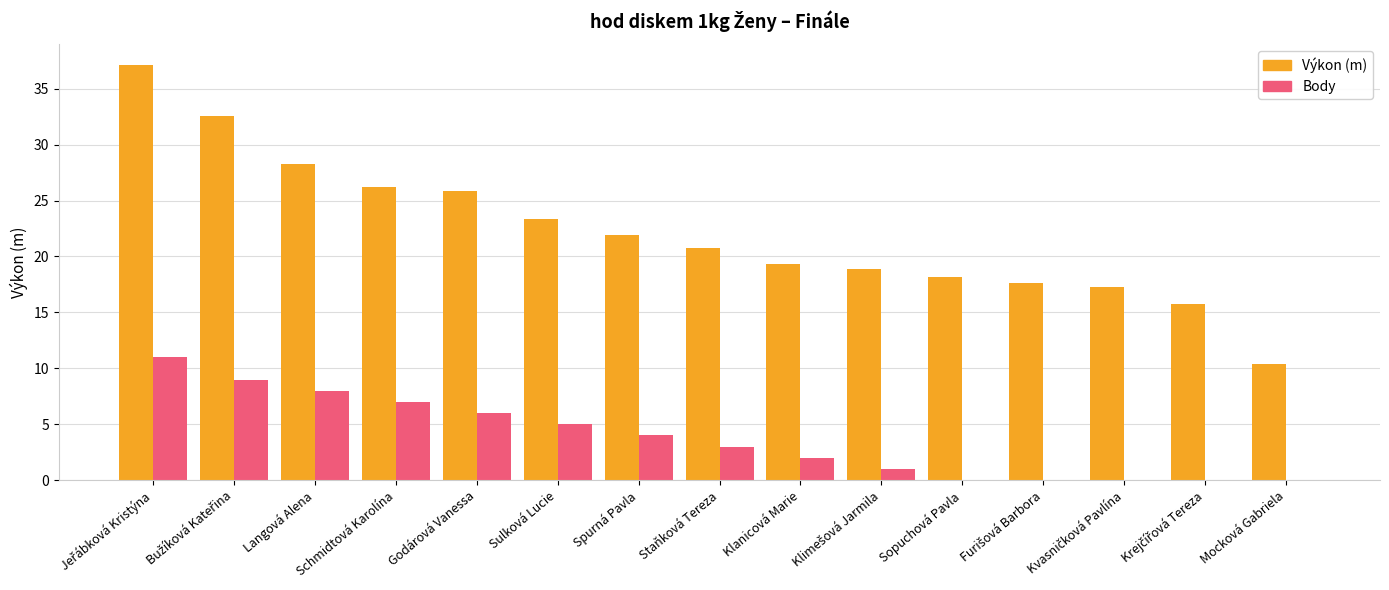

The value of Body at Sopuchová Pavla is 3.4. True or false?

False